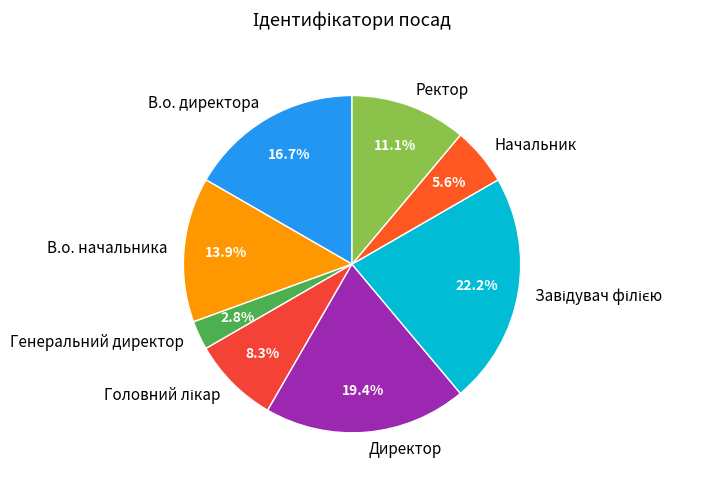

What percentage is the Начальник slice, to the nearest percent?

6%